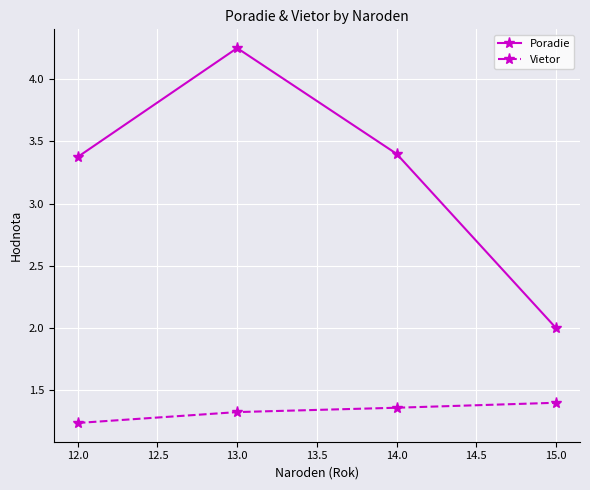

True or false: Poradie and Vietor intersect in this chart.

False